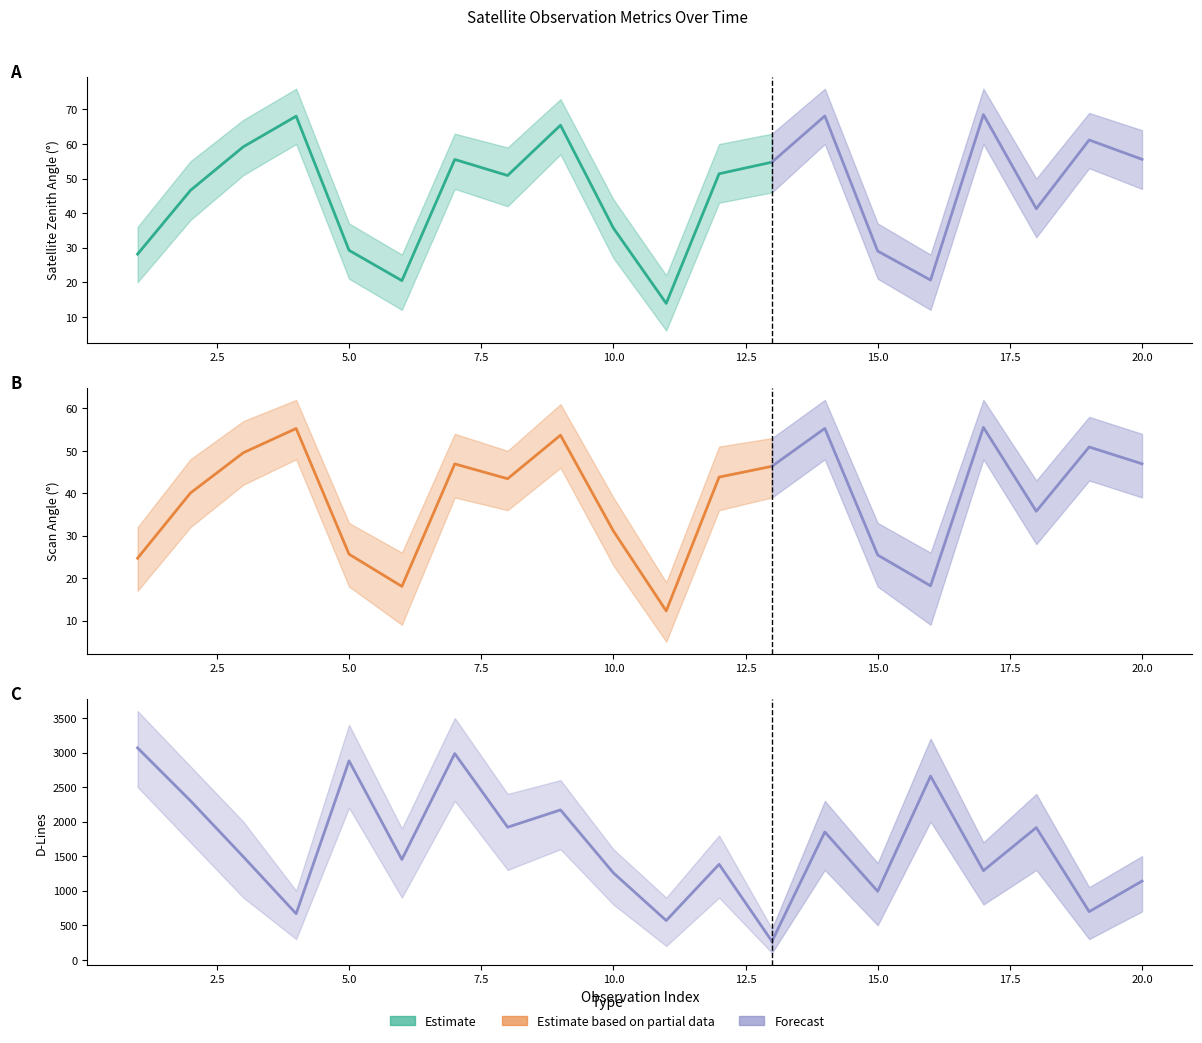

True or false: scan_angle and dlines cross at least once.

False